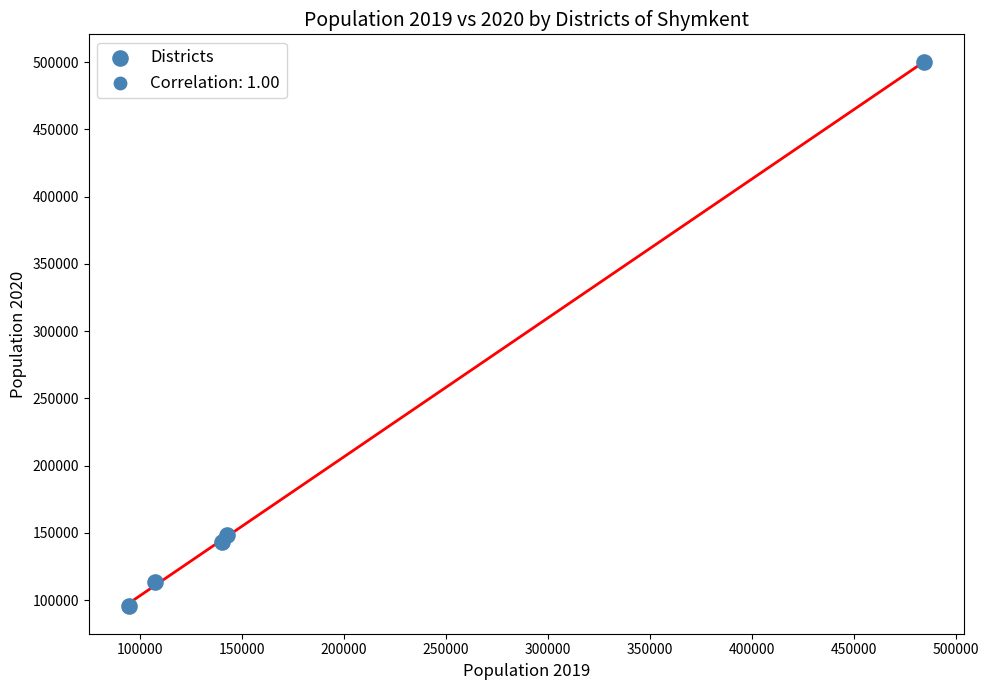

What is the range of Y values (max minus min)?

405237